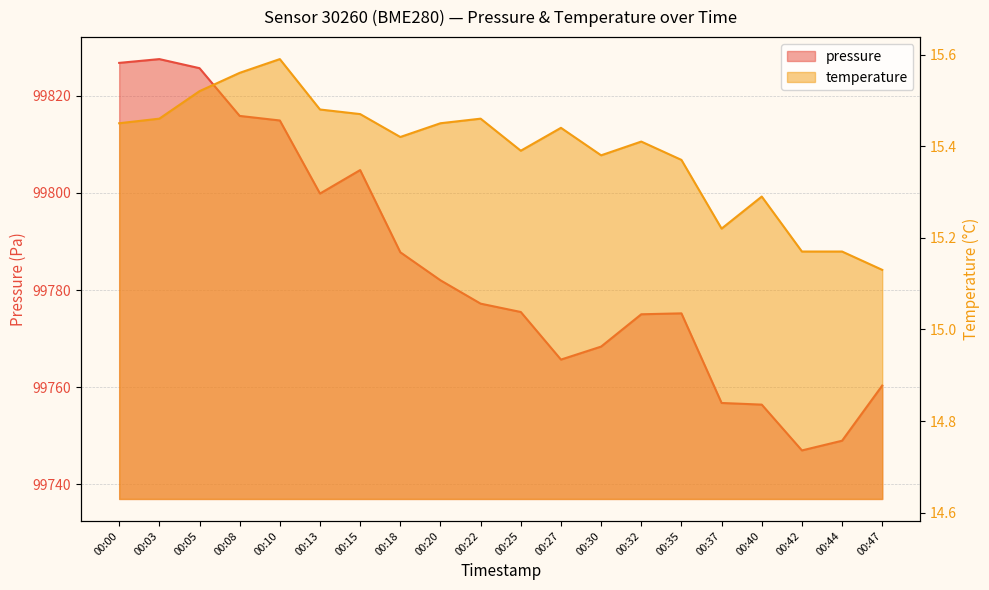

Between 00:18 and 00:22, which series saw the biggest shift?

pressure